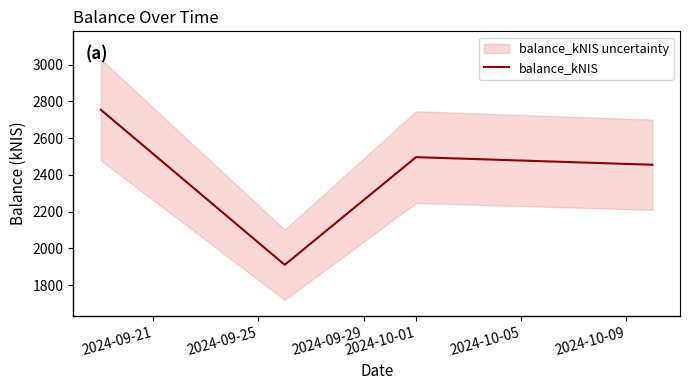

Reading right to left, transcribe all the data shown in this chart.

2454.6	2495.9	1910.2	2753.6